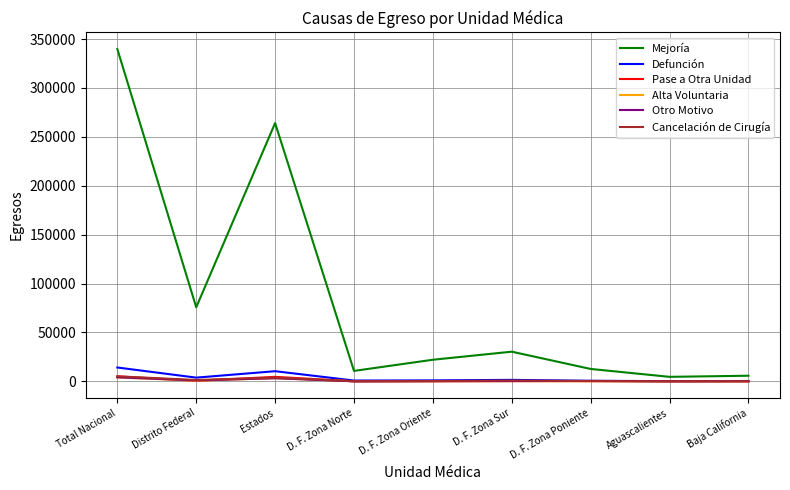

Which series has the widest spread of values?

Mejoría